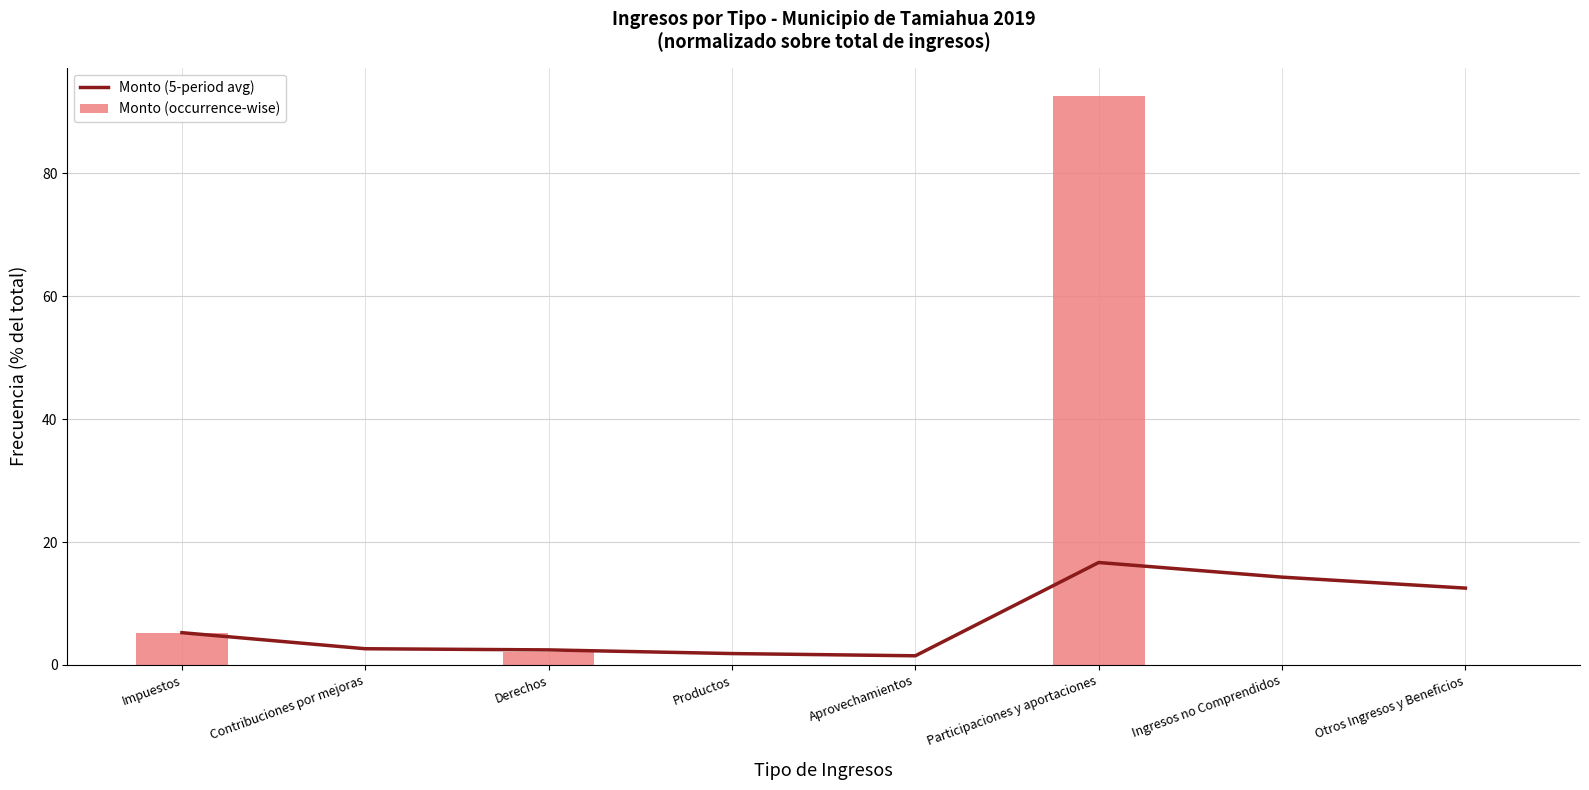

Which series has the largest total across all categories?

Monto (occurrence-wise)